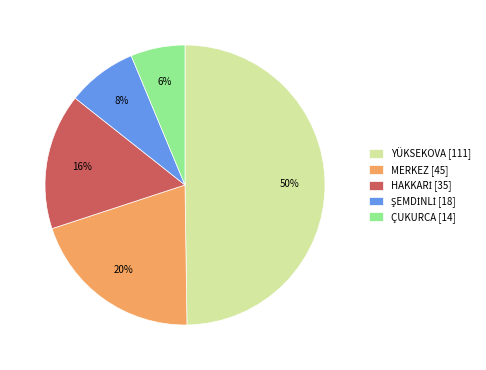

Which slice is the smallest?

ÇUKURCA